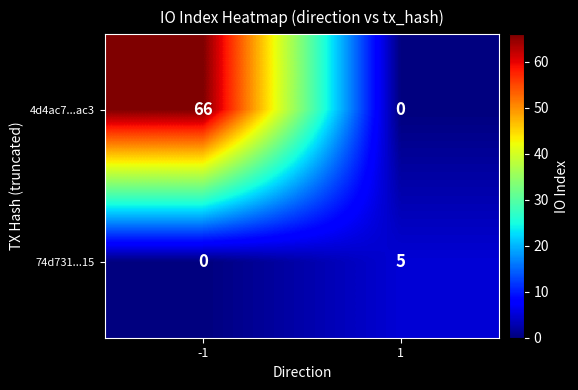

What is the approximate value of 74d731...15 at 1?

5